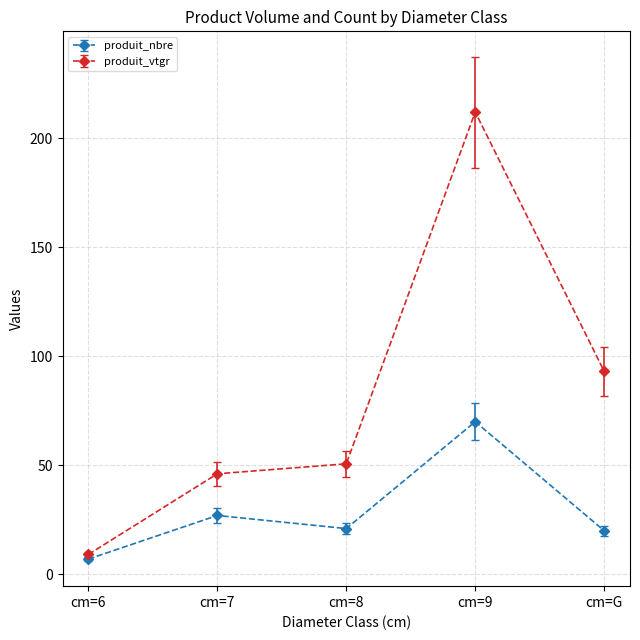

At how many categories does at least one series exceed 106?

1